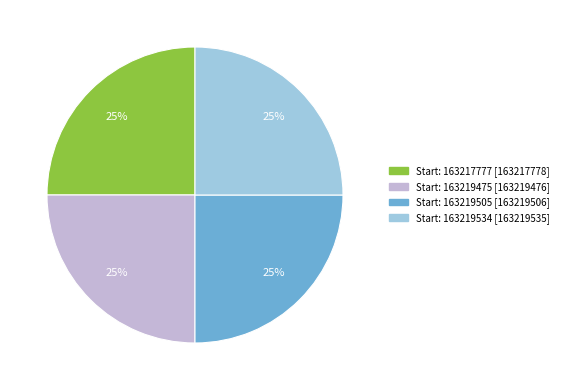

Is there any slice that represents more than half of the pie?

No